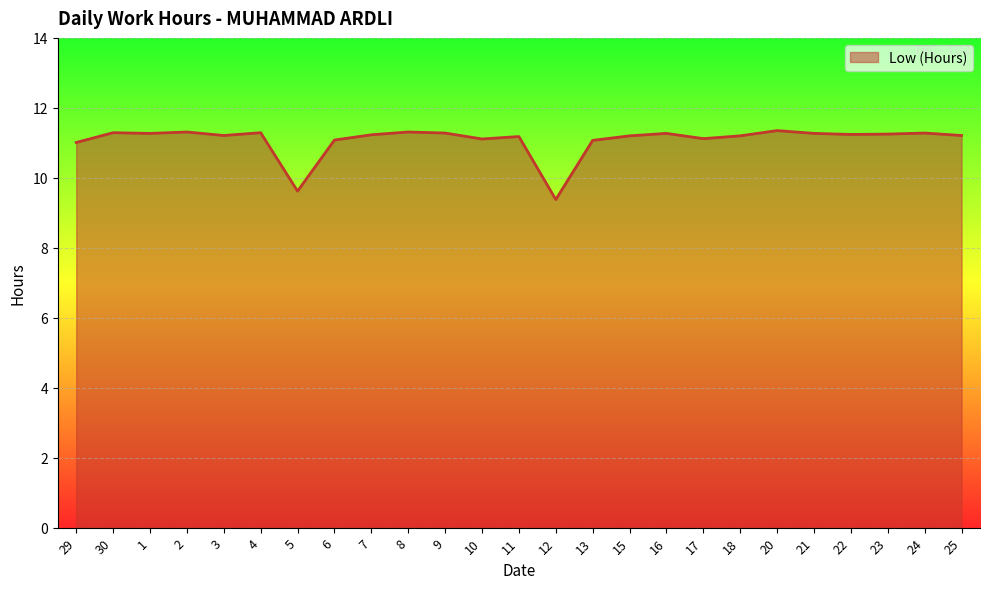

How many lines are shown in the chart?

1